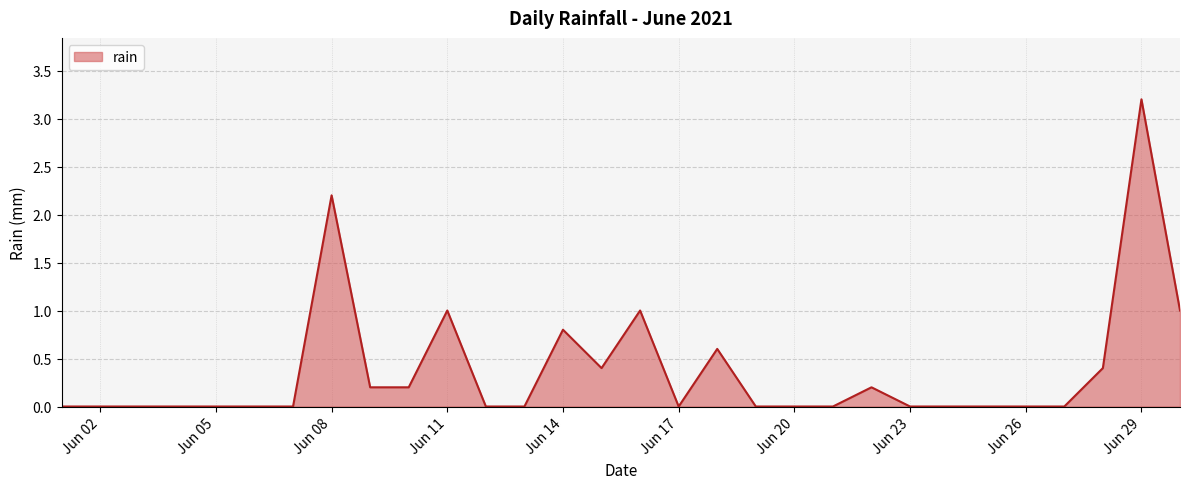

How many lines are shown in the chart?

1